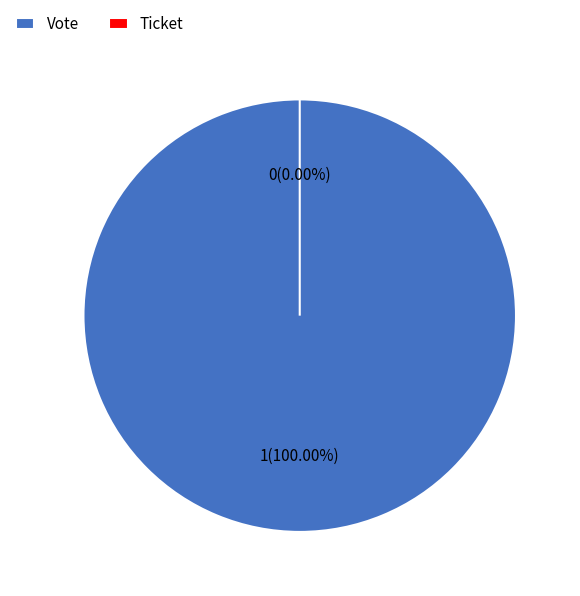

Which slice is the largest?

Vote